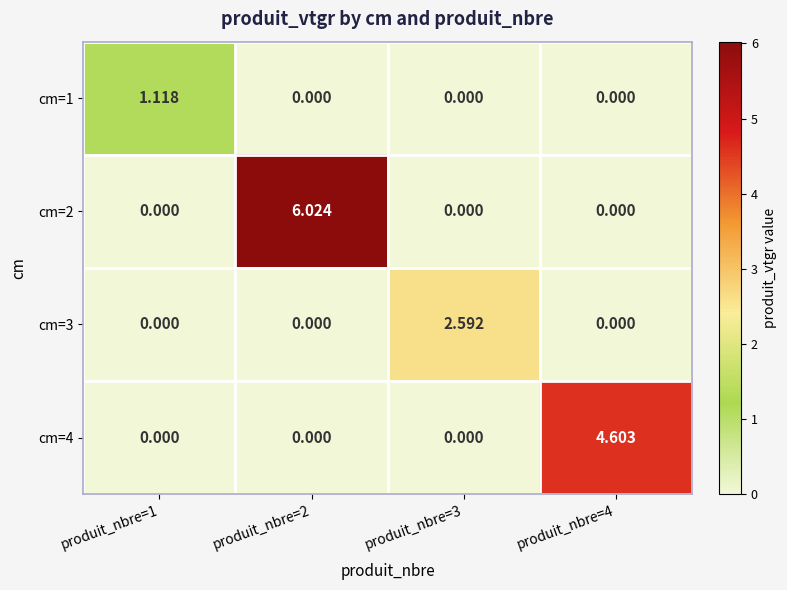

What is the total value across all series at produit_nbre=2?

6.0